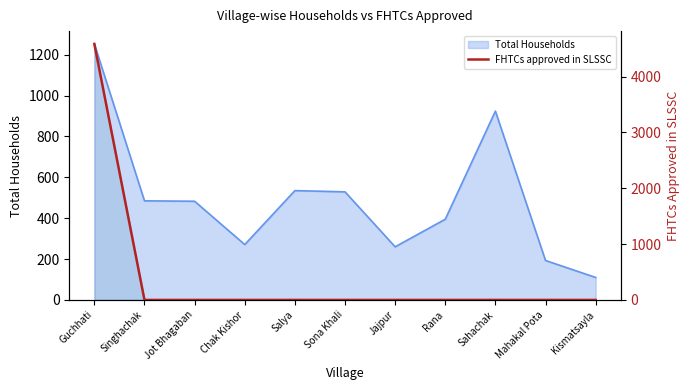

How many lines are shown in the chart?

1